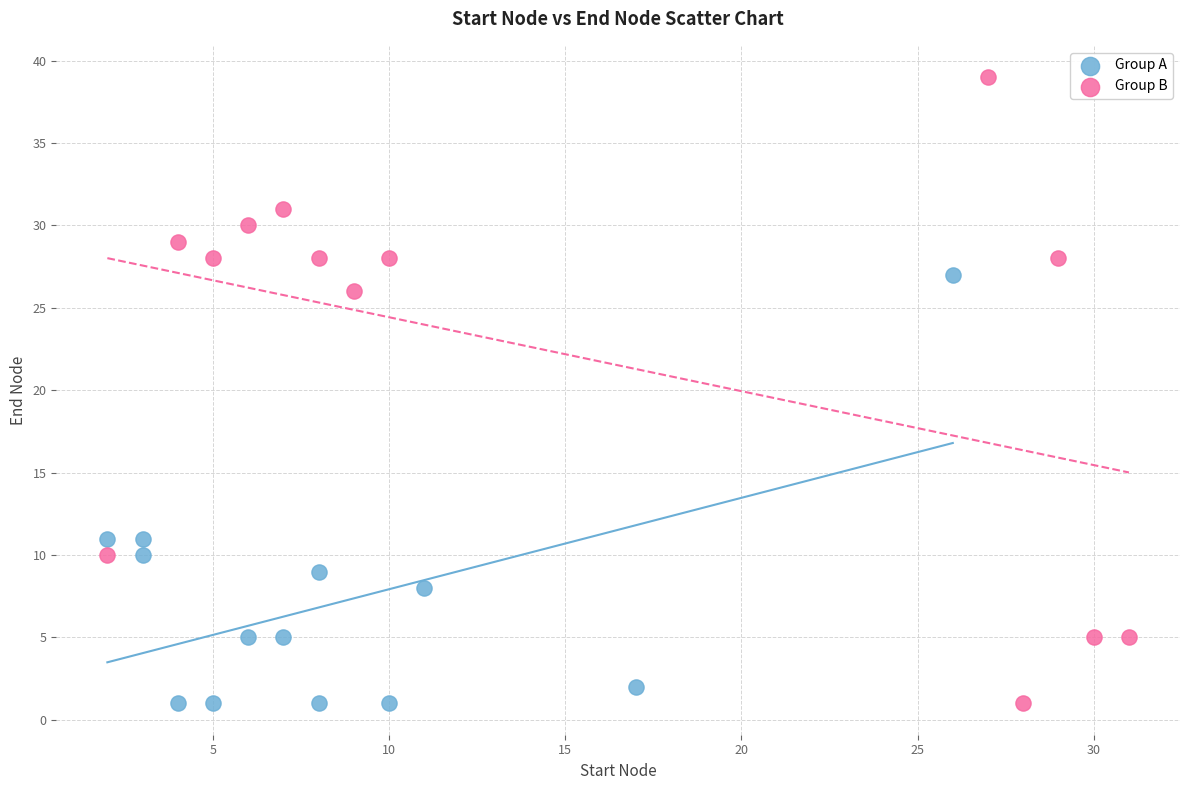

Which series has the largest Y range (max minus min)?

Group B